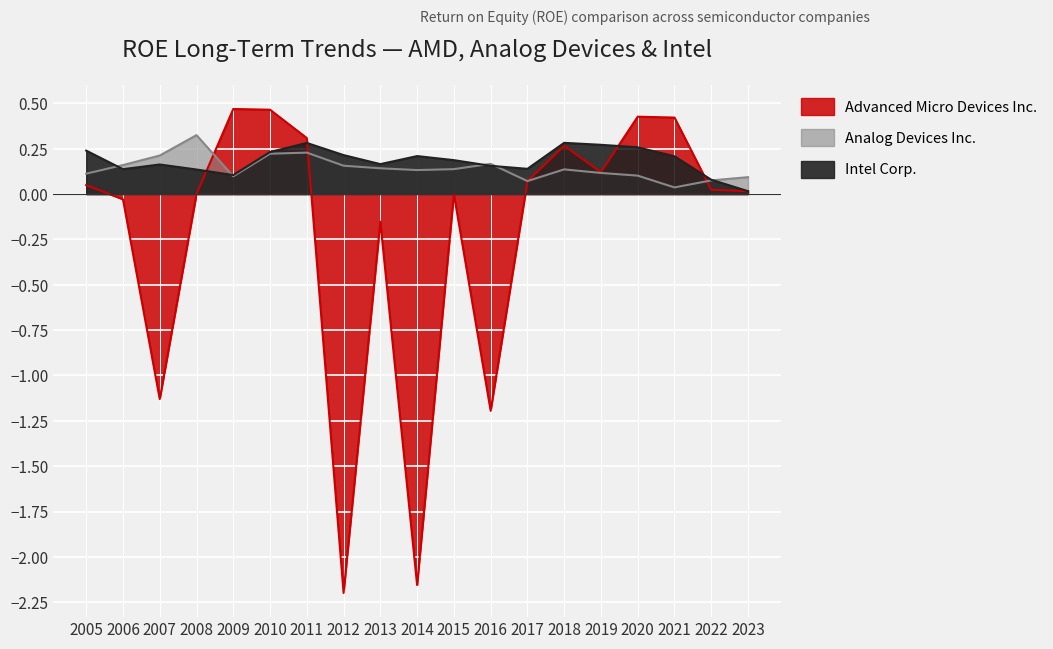

How many distinct data groups are displayed?

3